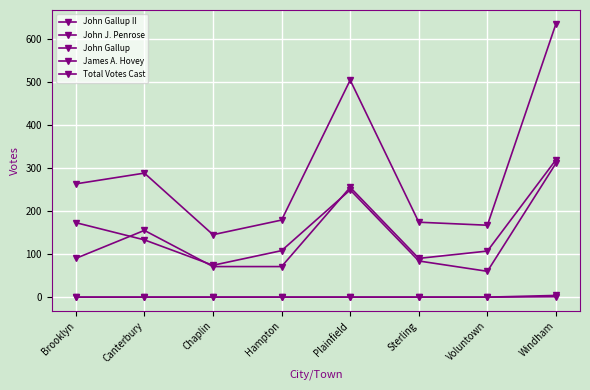

Rank the series by their maximum value, from lowest to highest.

James A. Hovey, John Gallup, John Gallup II, John J. Penrose, Total Votes Cast